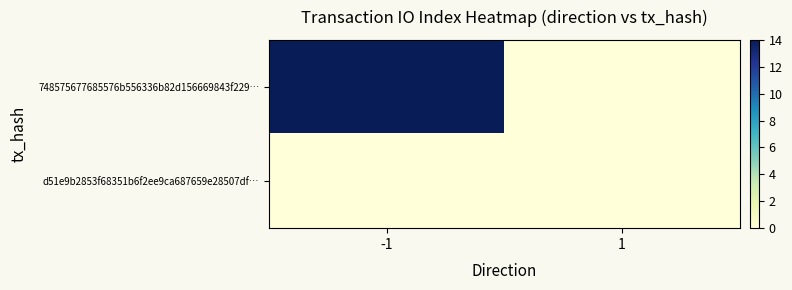

At how many categories does at least one series exceed 4?

1